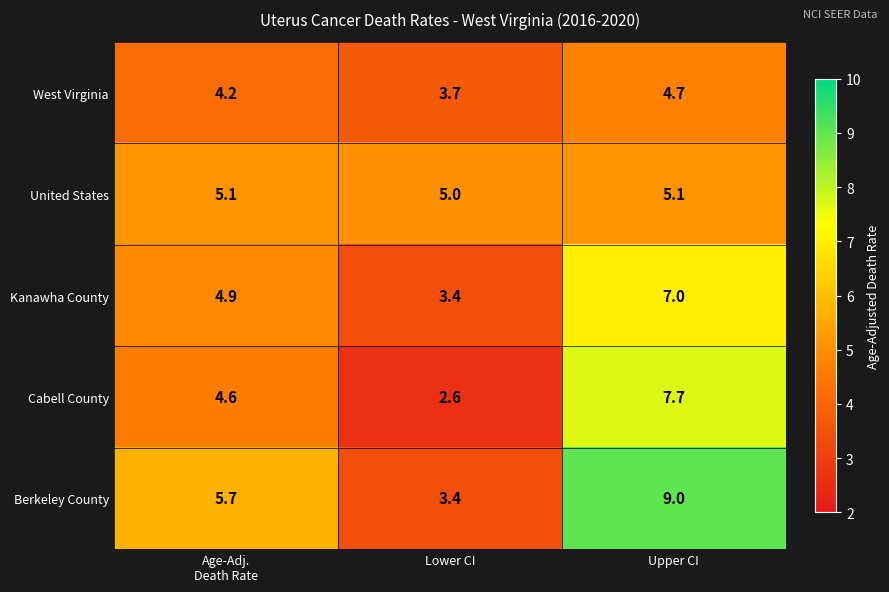

Reading left to right, list all the values displayed in this chart.

West Virginia: 4.2	3.7	4.7
United States: 5.1	5.0	5.1
Kanawha County: 4.9	3.4	7.0
Cabell County: 4.6	2.6	7.7
Berkeley County: 5.7	3.4	9.0